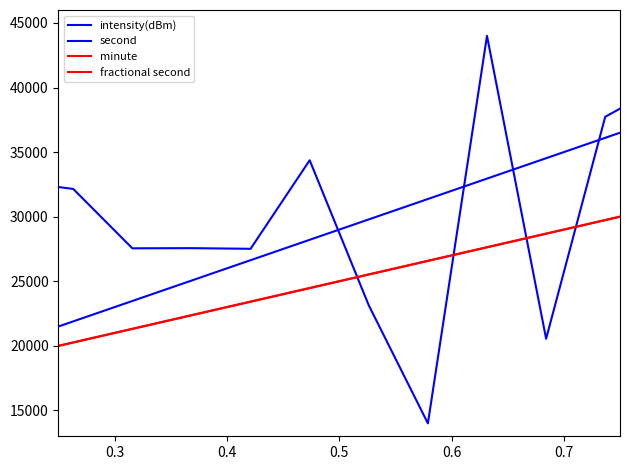

What is the maximum value for second?

44000.0